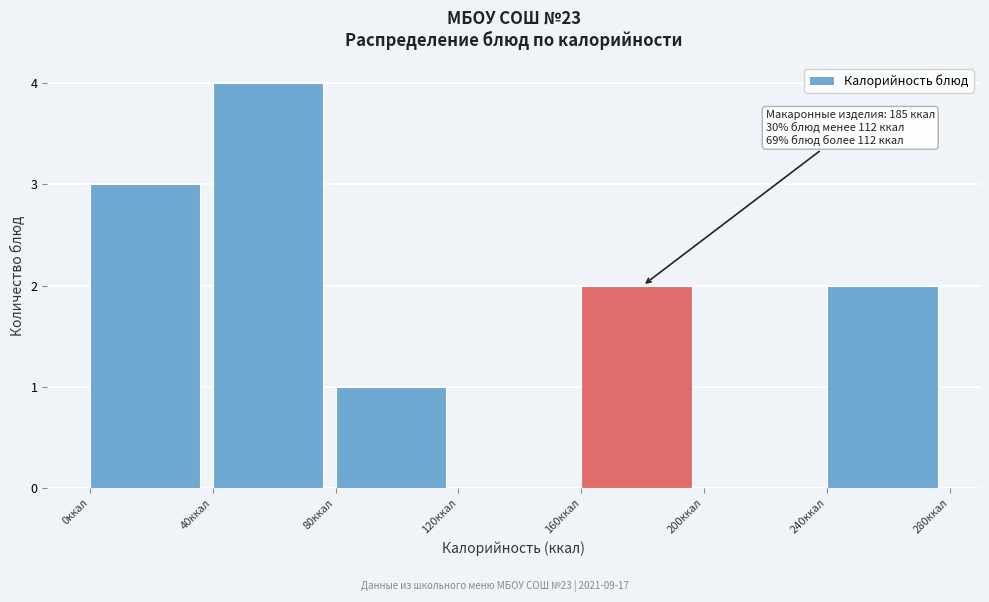

Over which range of the x-axis is the bar tallest?

40 to 80